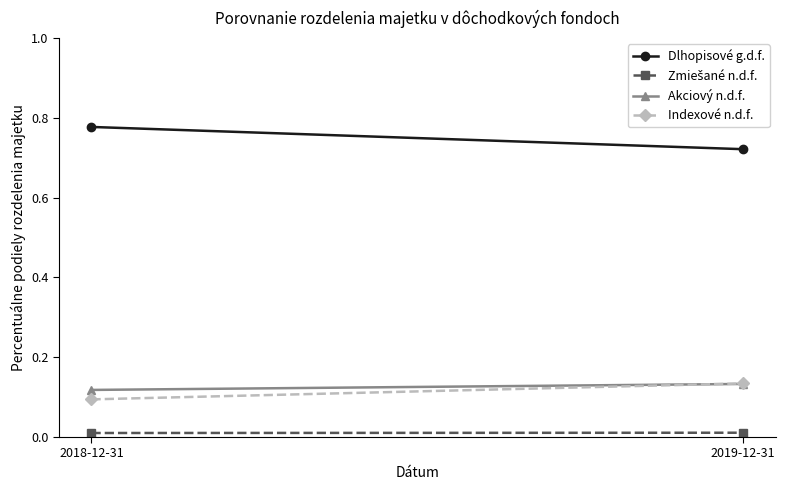

What is the label of the 2nd point from the left?

2019-12-31